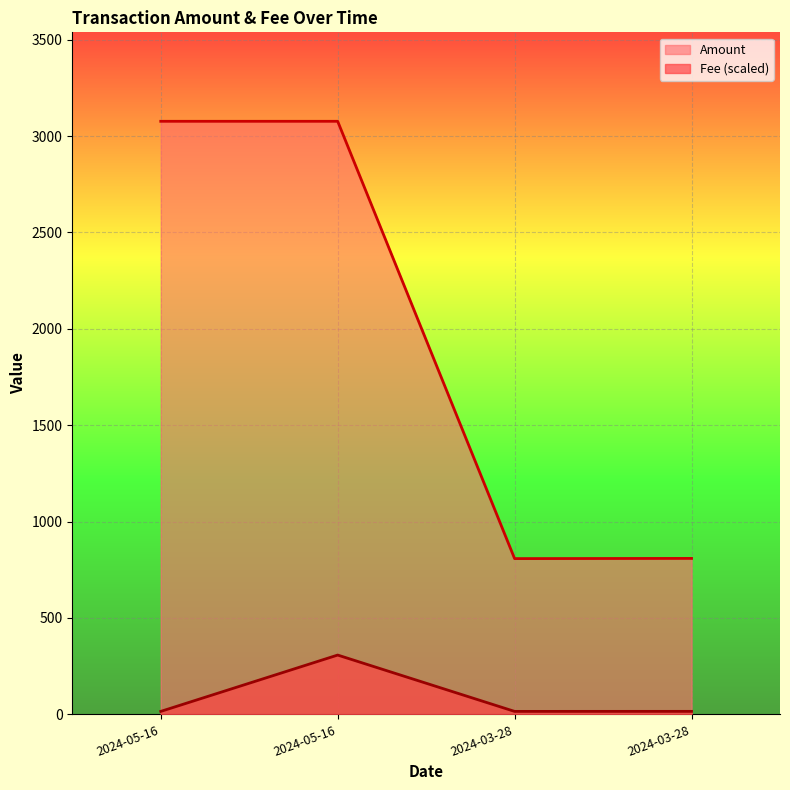

True or false: Fee and Amount cross at least once.

False